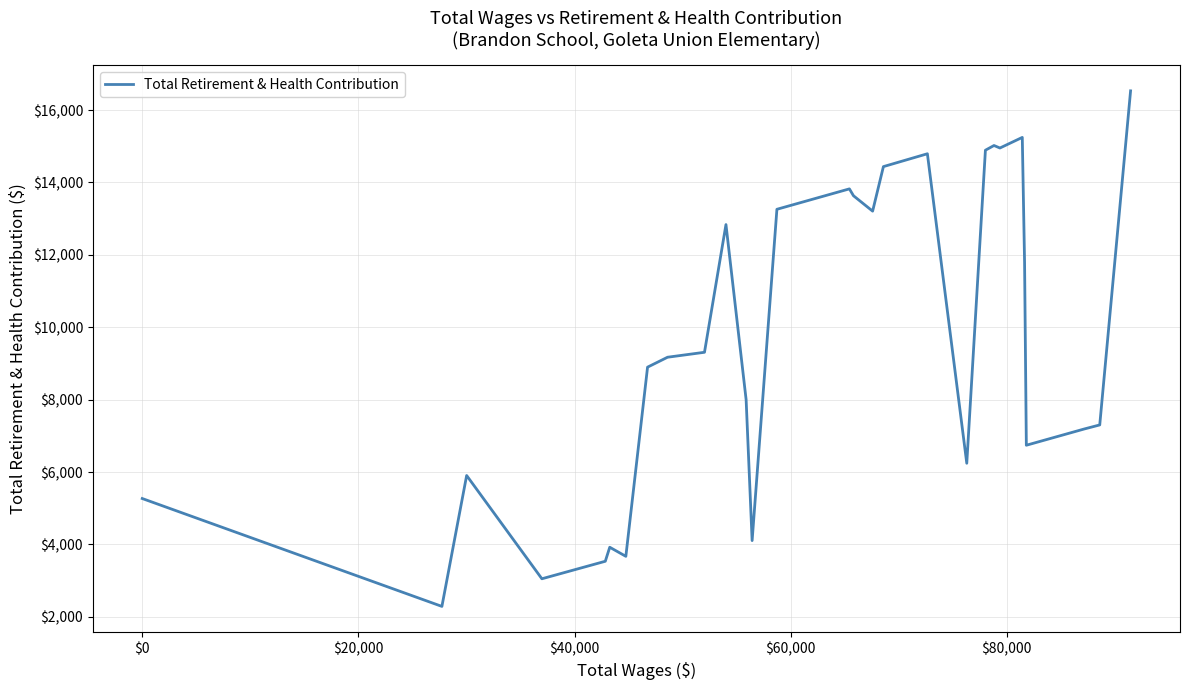

What is the greatest value displayed?

16530